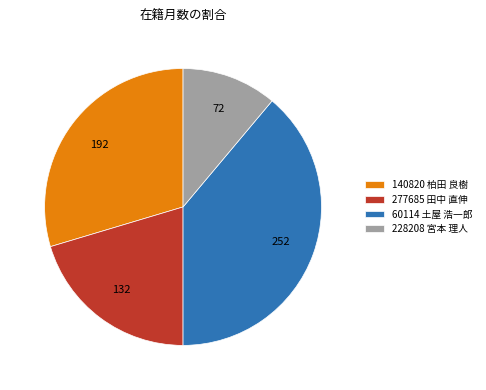

What is the largest slice in the pie chart?

60114 土屋 浩一郎